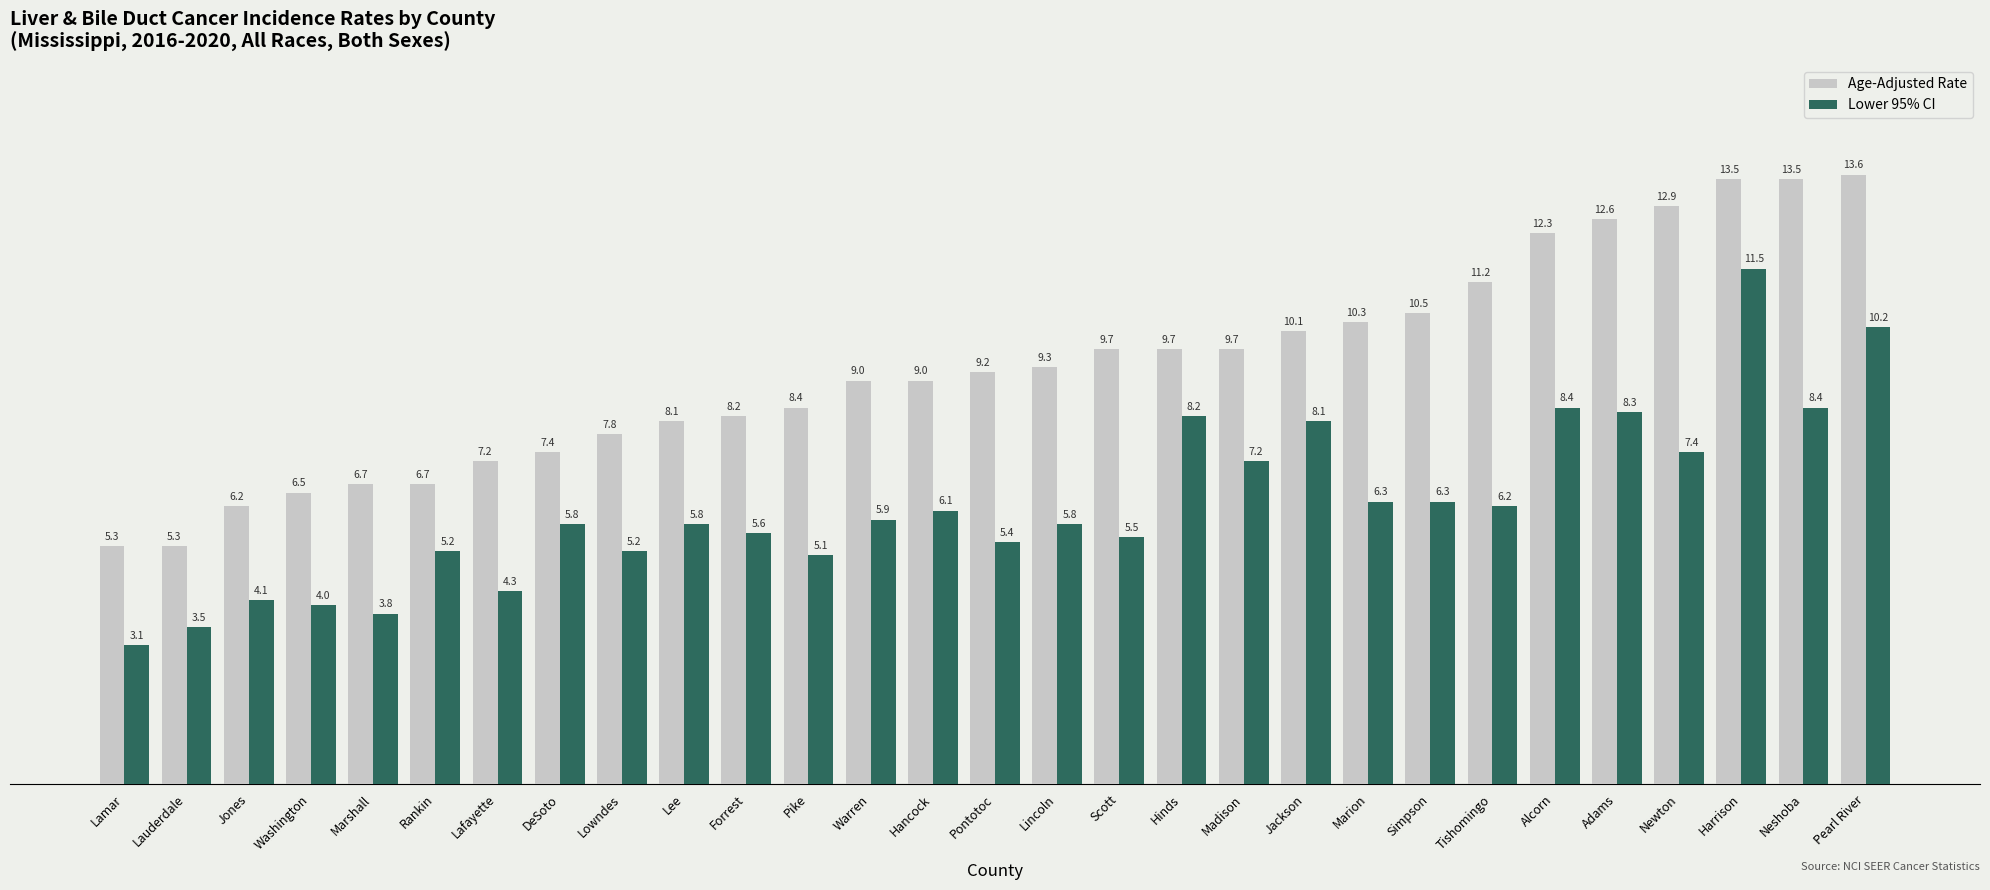

Read the Lower 95% CI value at Marion.

6.3